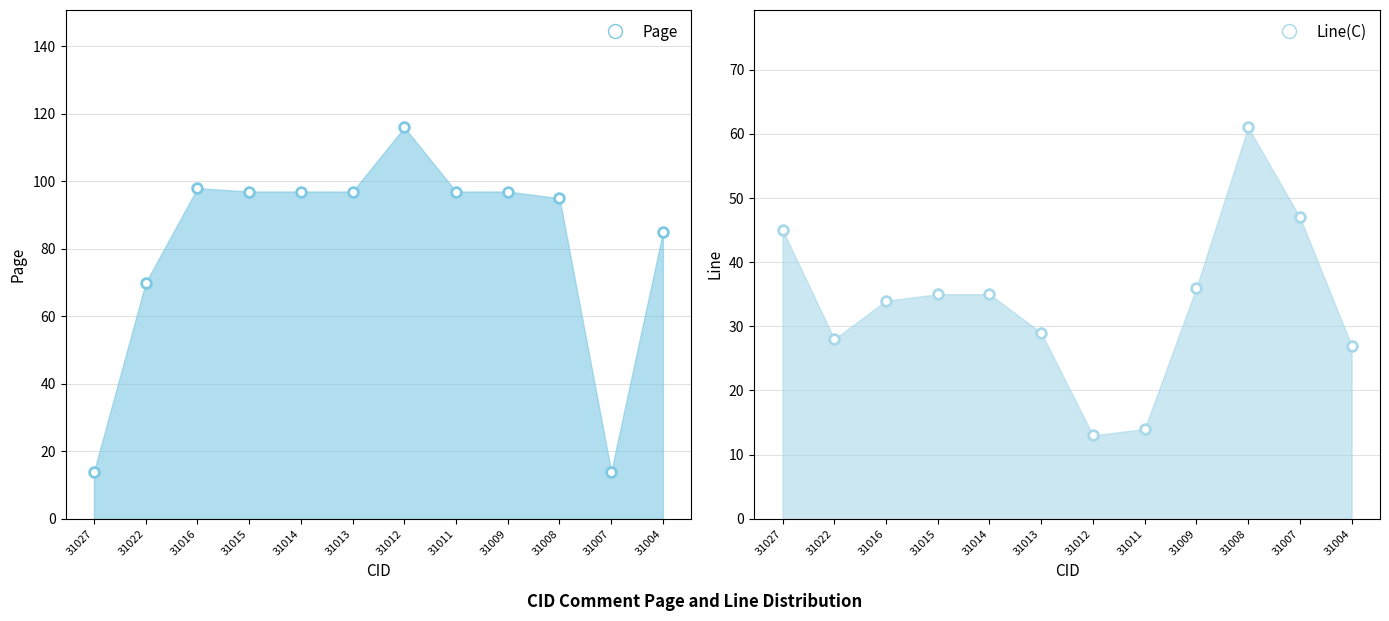

Between which two adjacent categories do Line and Page first intersect?

31027 and 31022